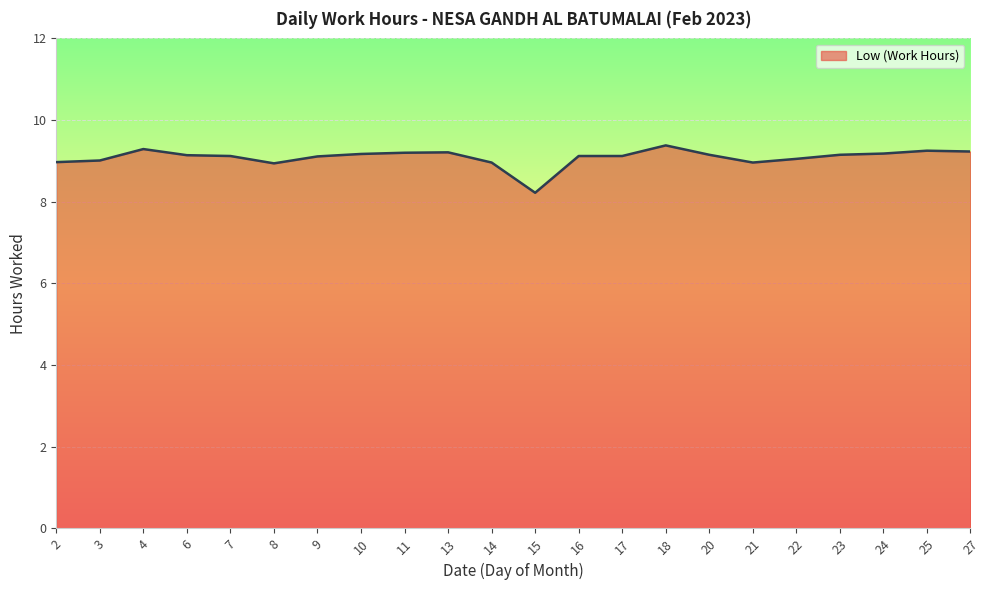

What is the difference between the maximum and minimum values?

1.2